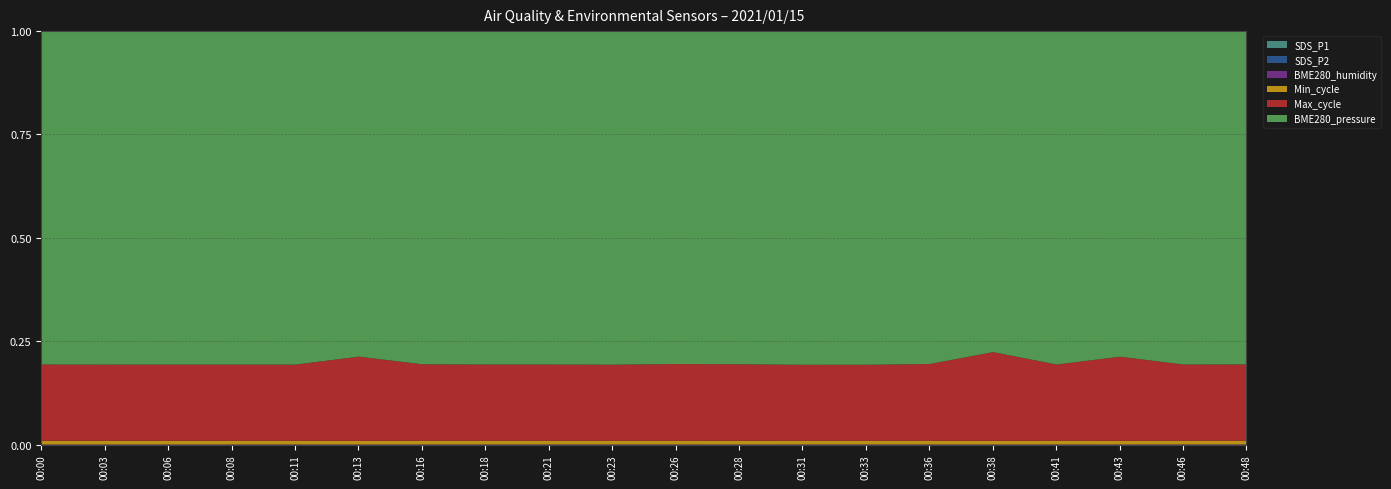

Count the number of data series in this chart.

6